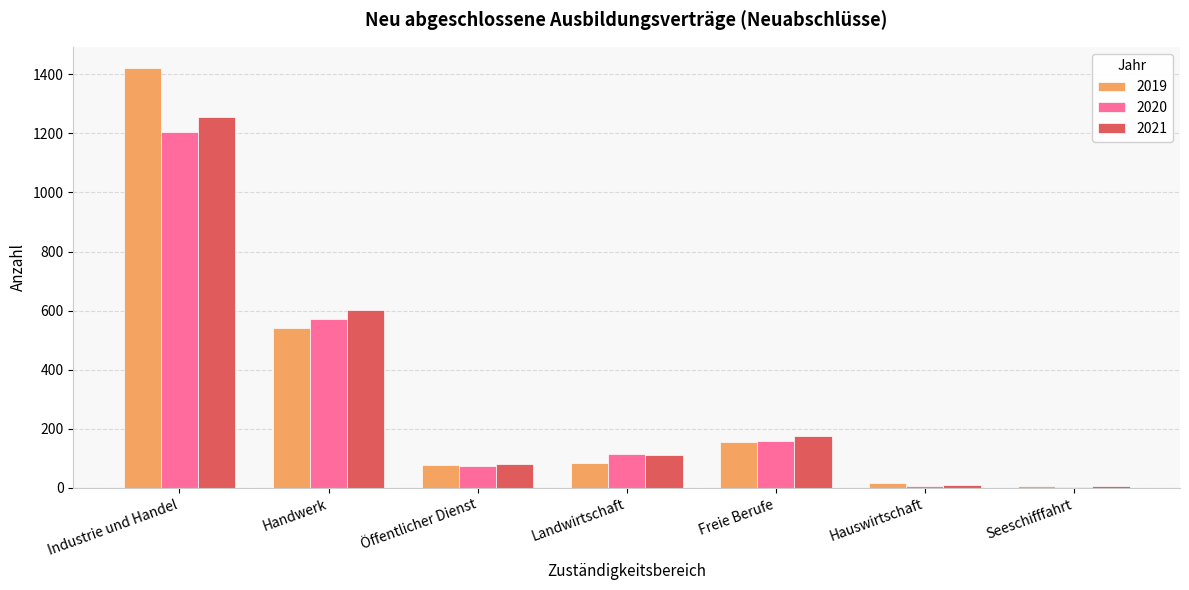

Which series changed the most between Industrie und Handel and Öffentlicher Dienst?

2019